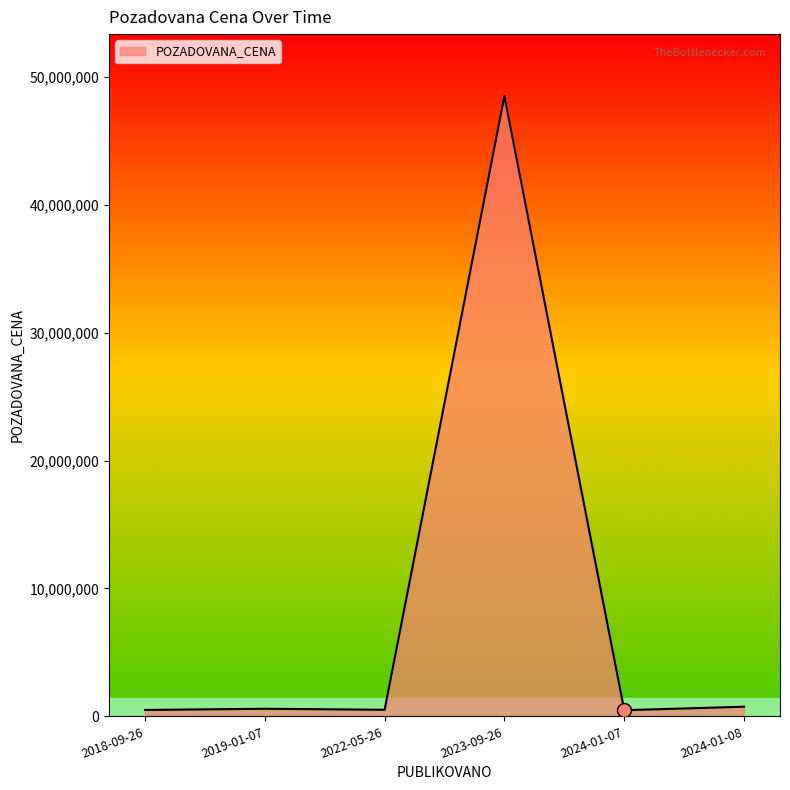

What is the difference between the maximum and minimum values?

48009020